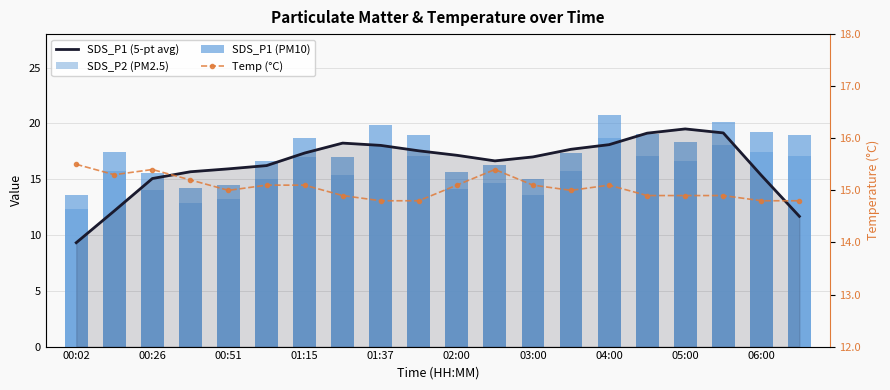

How many data points does each series have?

20